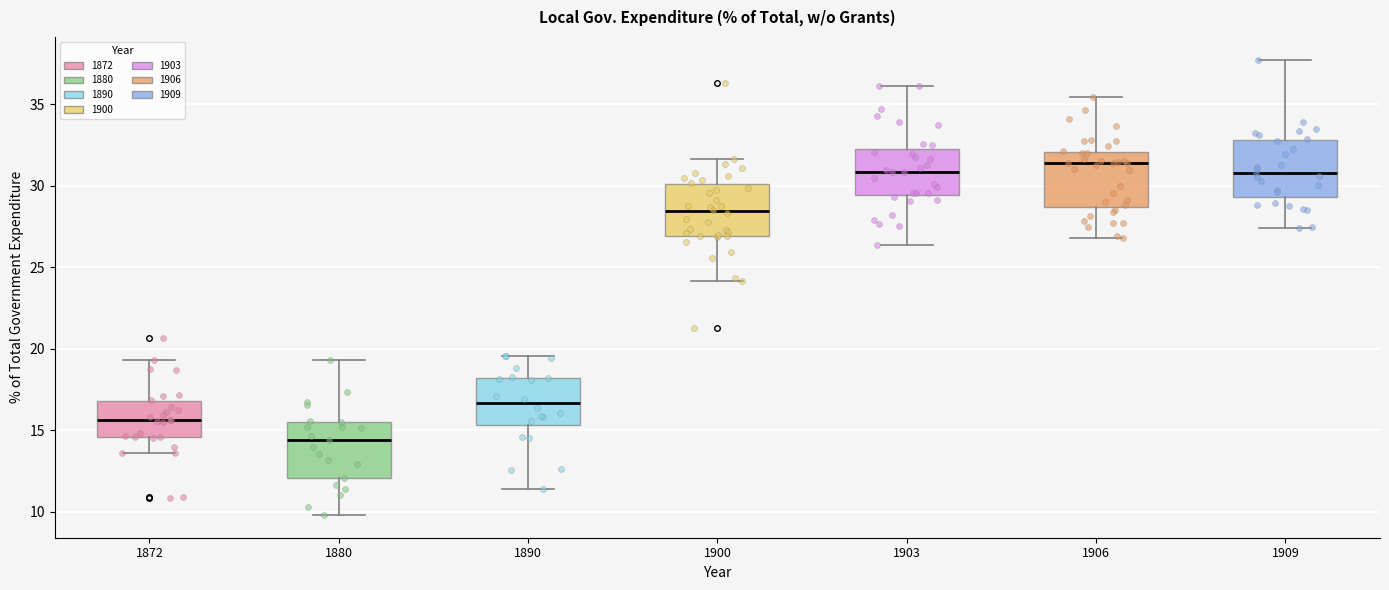

Reading left to right, read every box against the y-axis: the position of its median line, the range the box covers, and the ends of its whiskers. The values are not printed on the chart, so give them approximately, as read against the axis.

1872: median 15.5, box 14.5 to 17.0, whiskers 13.5 to 19.5
1880: median 14.5, box 12.0 to 15.5, whiskers 10.0 to 19.5
1890: median 16.5, box 15.5 to 18.0, whiskers 11.5 to 19.5
1900: median 28.5, box 27.0 to 30.0, whiskers 24.0 to 31.5
1903: median 31.0, box 29.5 to 32.5, whiskers 26.5 to 36.0
1906: median 31.5, box 28.5 to 32.0, whiskers 27.0 to 35.5
1909: median 31.0, box 29.5 to 33.0, whiskers 27.5 to 37.5